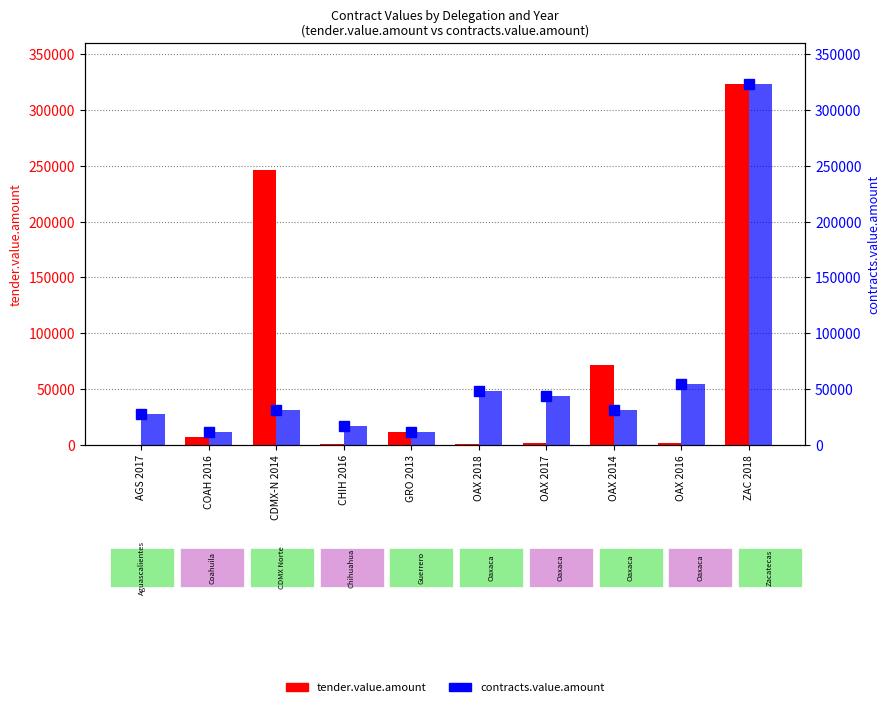

What is the label of the 10th bar from the right?

AGS 2017